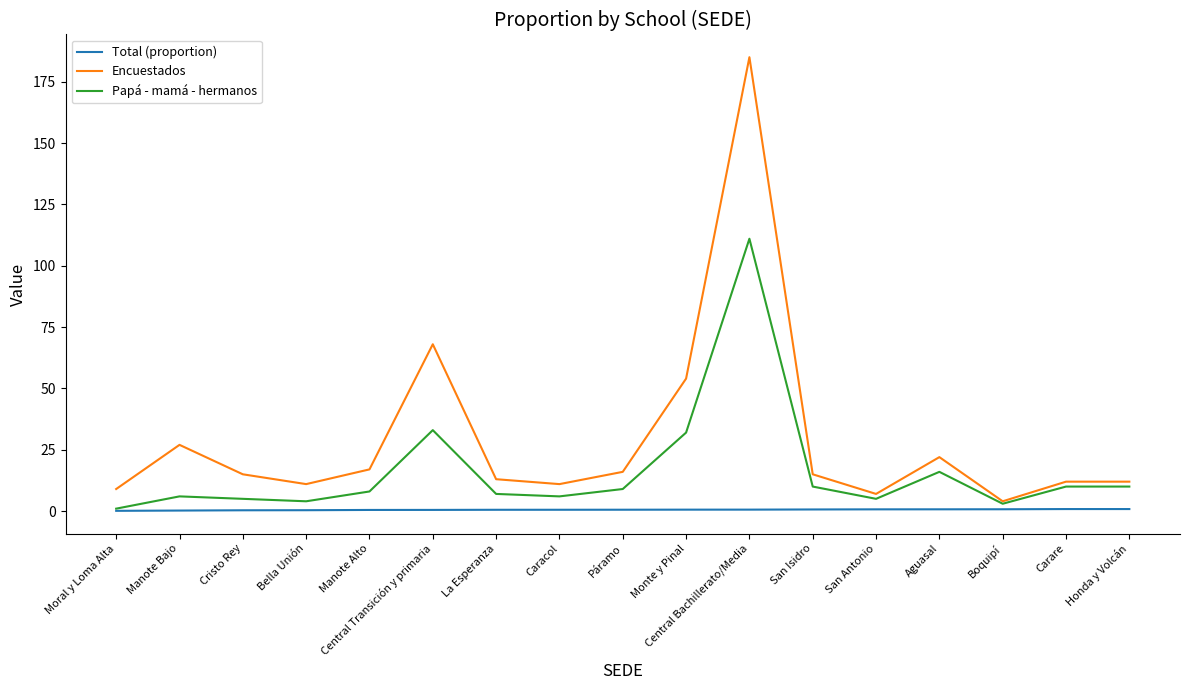

List the series in order of their overall mean, lowest first.

Total (proportion), Papá - mamá - hermanos, Encuestados